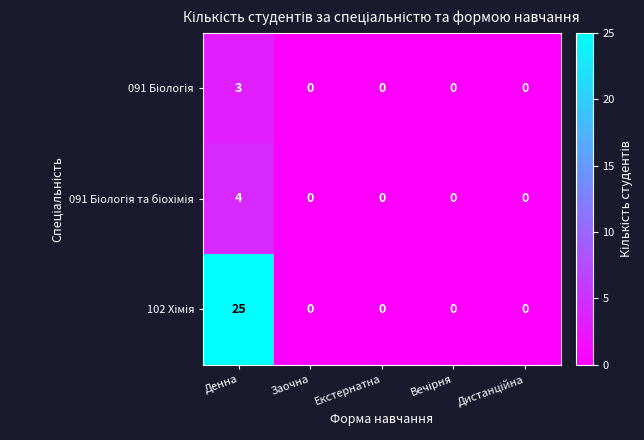

What is the difference between the highest and lowest values at Денна?

22